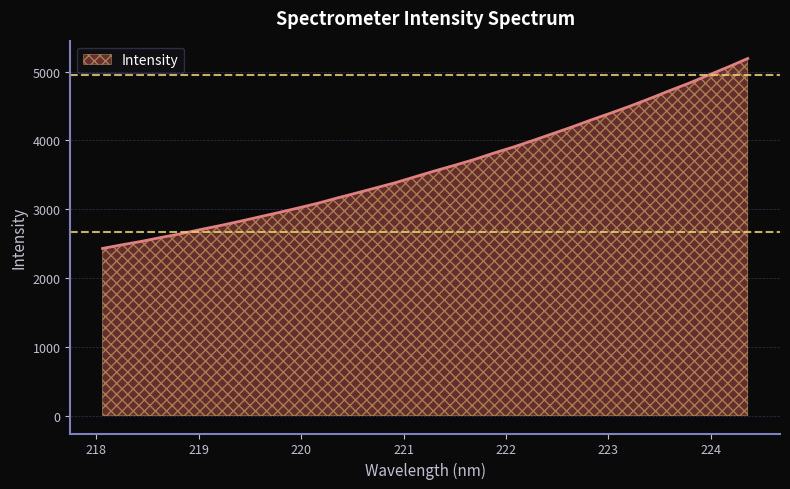

What is the difference between the second highest and minimum values?

2636.5